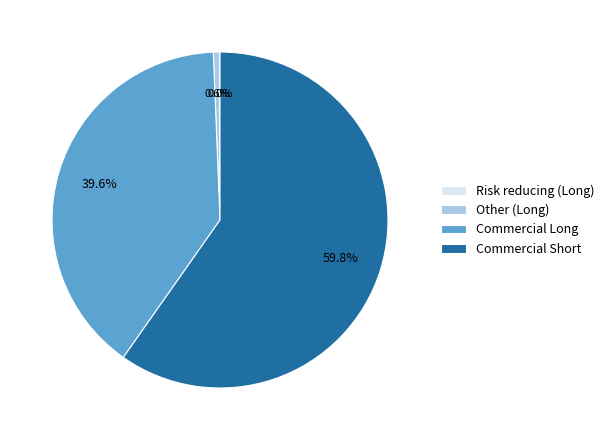

Which category accounts for the majority?

Commercial Short